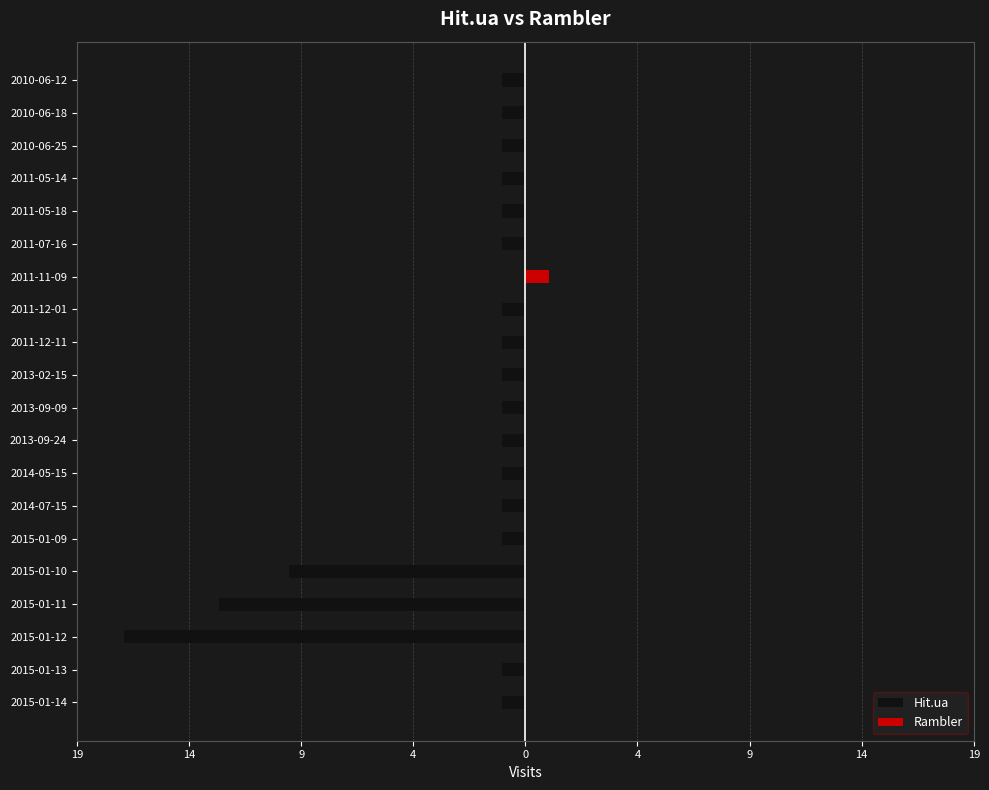

What is the sum of the Hit.ua values at 2015-01-10 and 2015-01-09?

-11